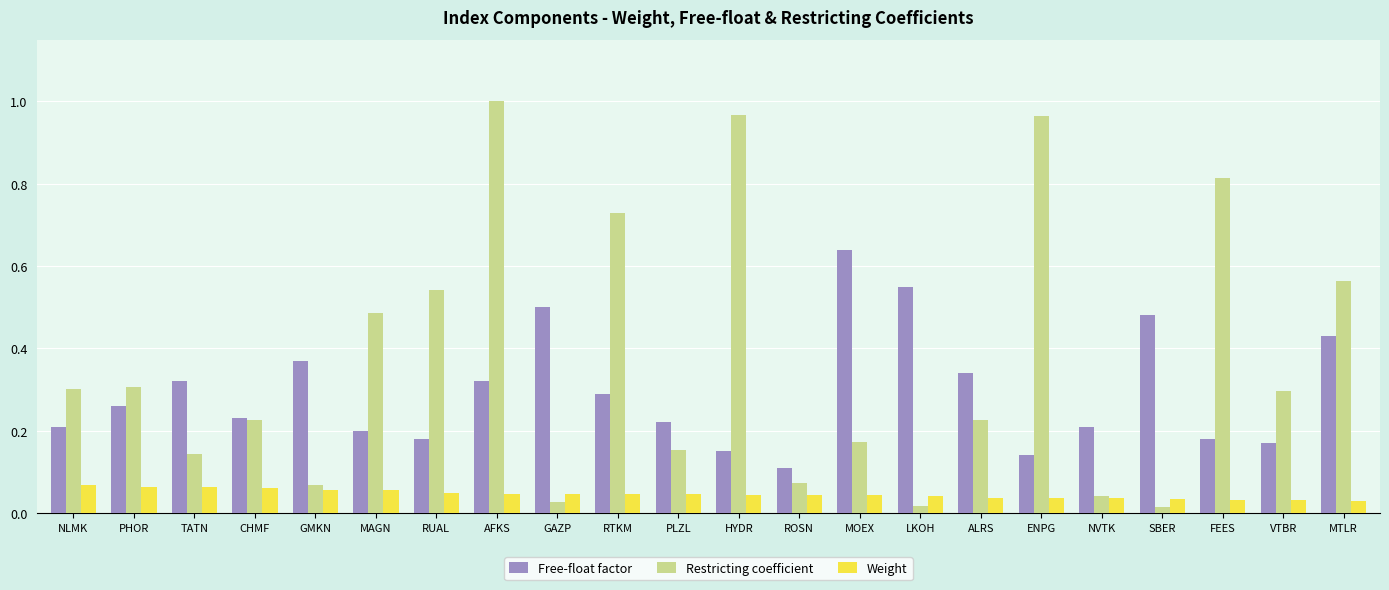

At how many categories does at least one series exceed 0?

22